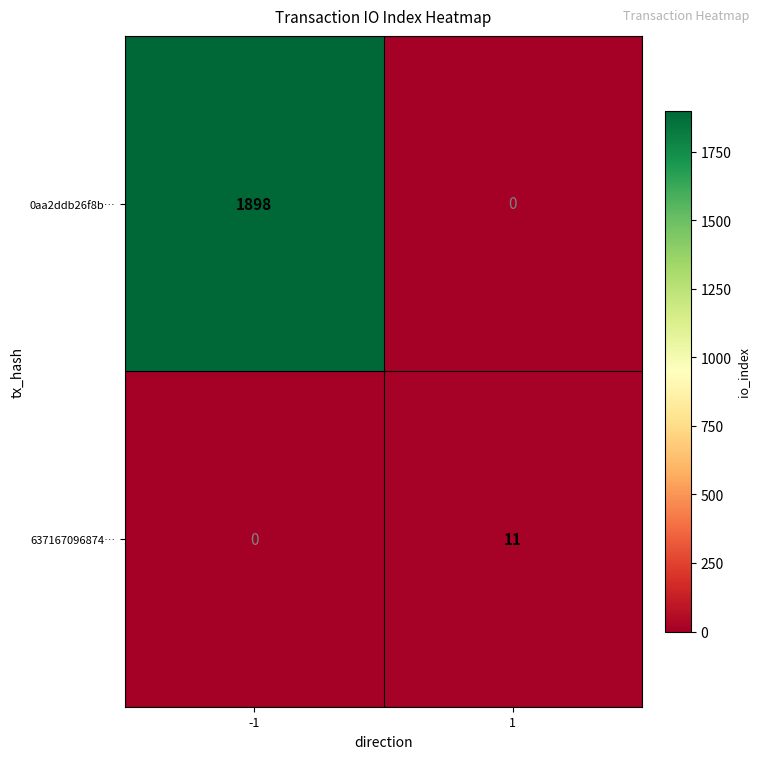

The 0aa2ddb26f8b… series shows -1022 at 1. True or false?

False